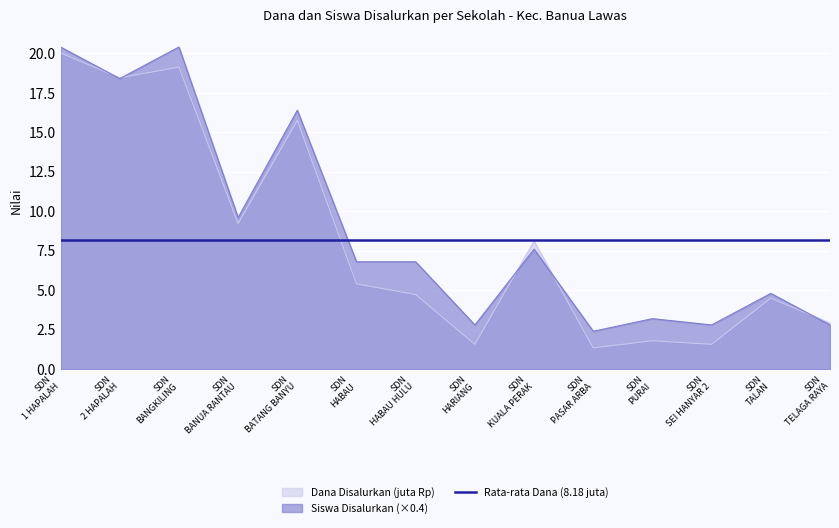

Reading left to right, list all the values displayed in this chart.

Dana Disalurkan: 20.0	18.4	19.1	9.2	15.8	5.4	4.7	1.6	8.1	1.4	1.8	1.6	4.5	2.9
Siswa Disalurkan: 20.4	18.4	20.4	9.6	16.4	6.8	6.8	2.8	7.6	2.4	3.2	2.8	4.8	2.8